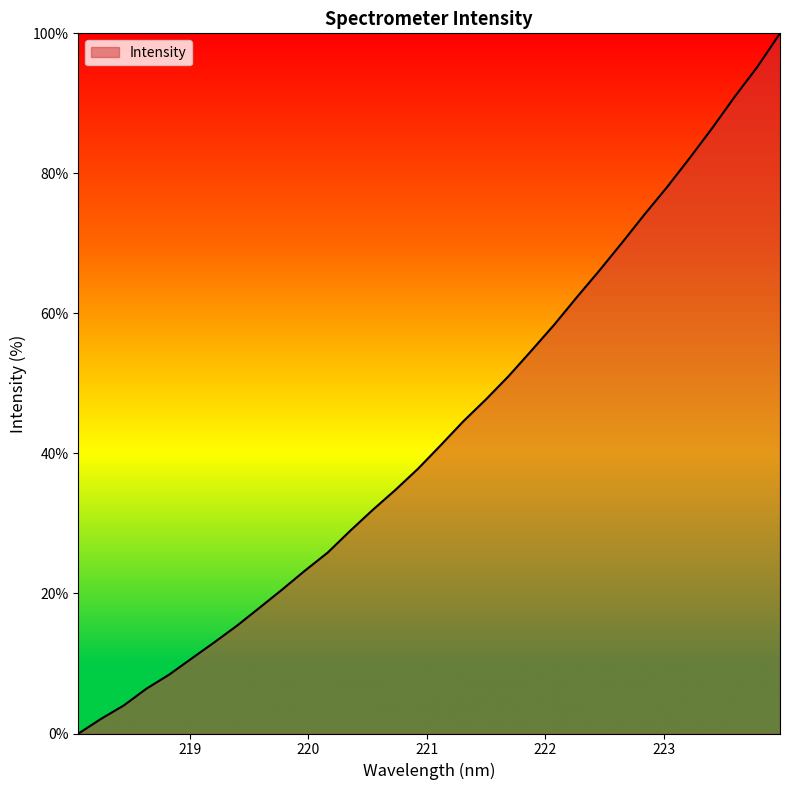

What is the difference between the maximum and minimum values?

100.0